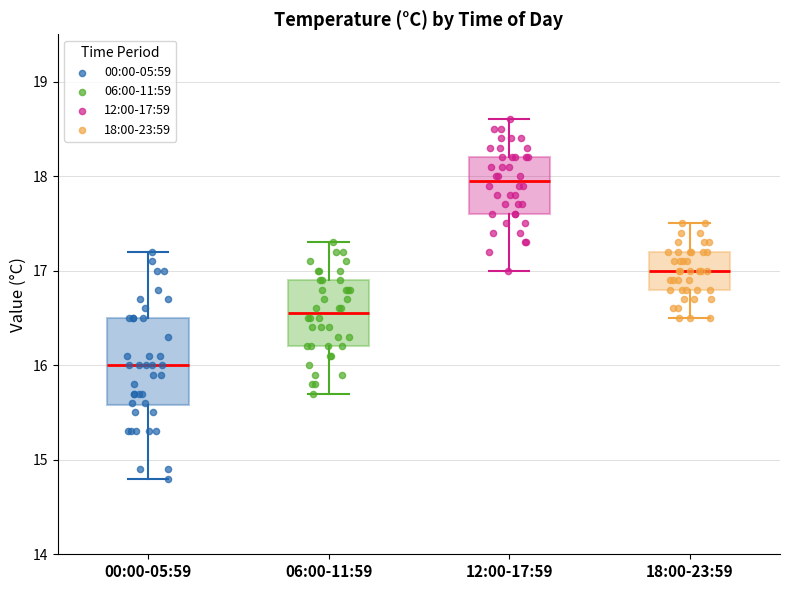

Reading left to right, transcribe this box plot: for each box, give where its median line is, the range the box spans, and where its two whiskers end, as read against the y-axis. The values are not printed on the chart, so give them approximately, as read against the axis.

00:00-05:59: median 16.0, box 15.6 to 16.5, whiskers 14.8 to 17.2
06:00-11:59: median 16.6, box 16.2 to 16.9, whiskers 15.7 to 17.3
12:00-17:59: median 18.0, box 17.6 to 18.2, whiskers 17.0 to 18.6
18:00-23:59: median 17.0, box 16.8 to 17.2, whiskers 16.5 to 17.5